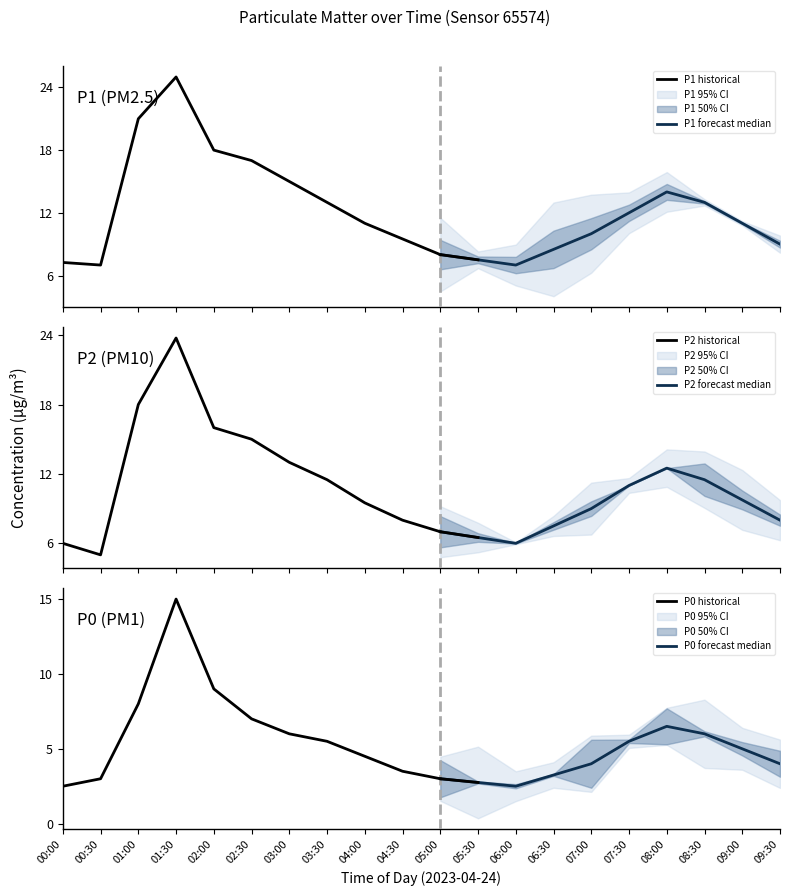

What is the label of the 10th point from the right?

05:00